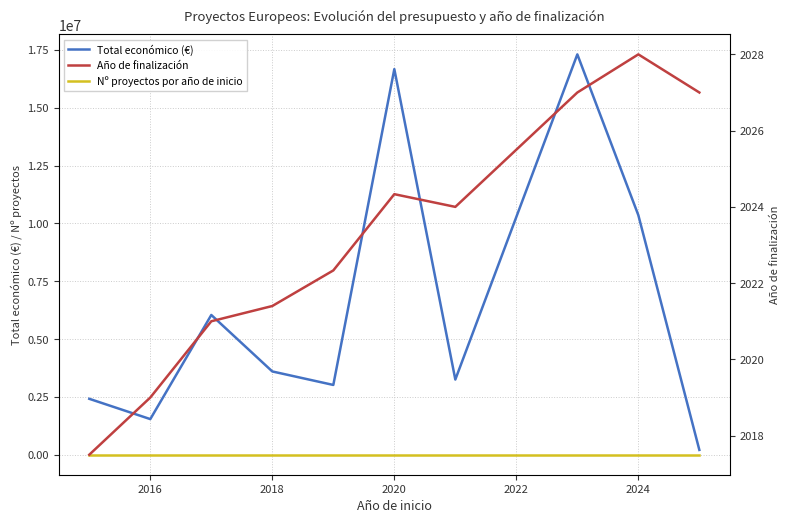

At which label does Nº proyectos por año de inicio reach its peak?

2018